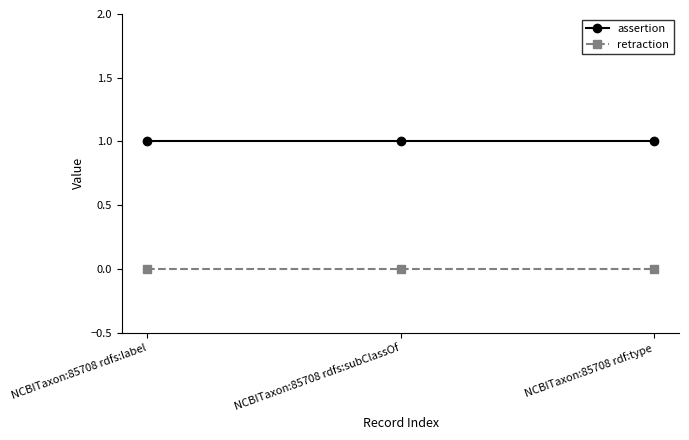

What is the average value of the assertion series?

1